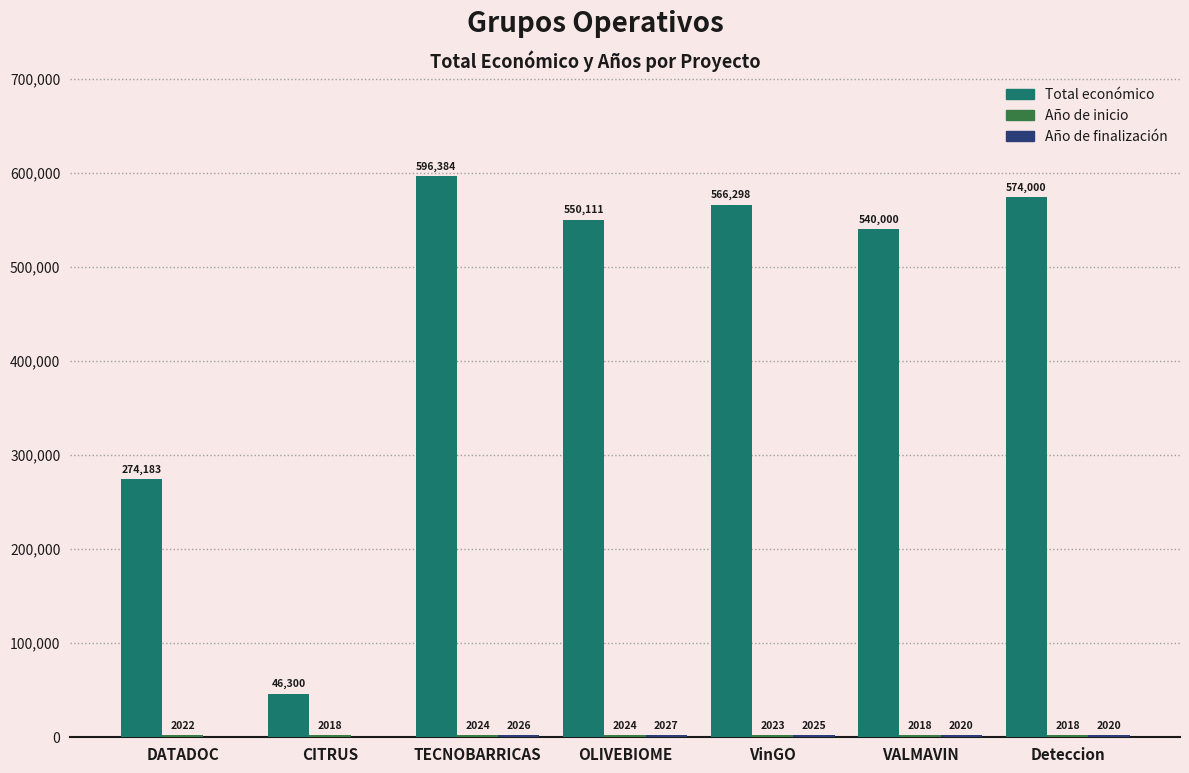

True or false: Total económico has a value of 196093 at Deteccion.

False